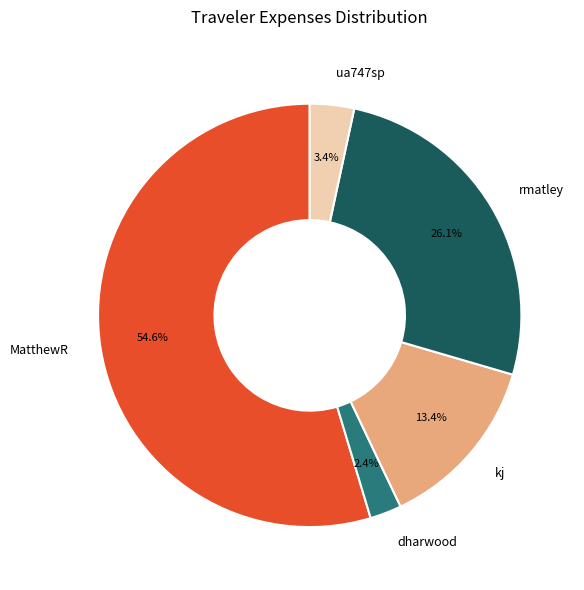

To the nearest percent, what is the combined percentage of MatthewR and dharwood?

57%